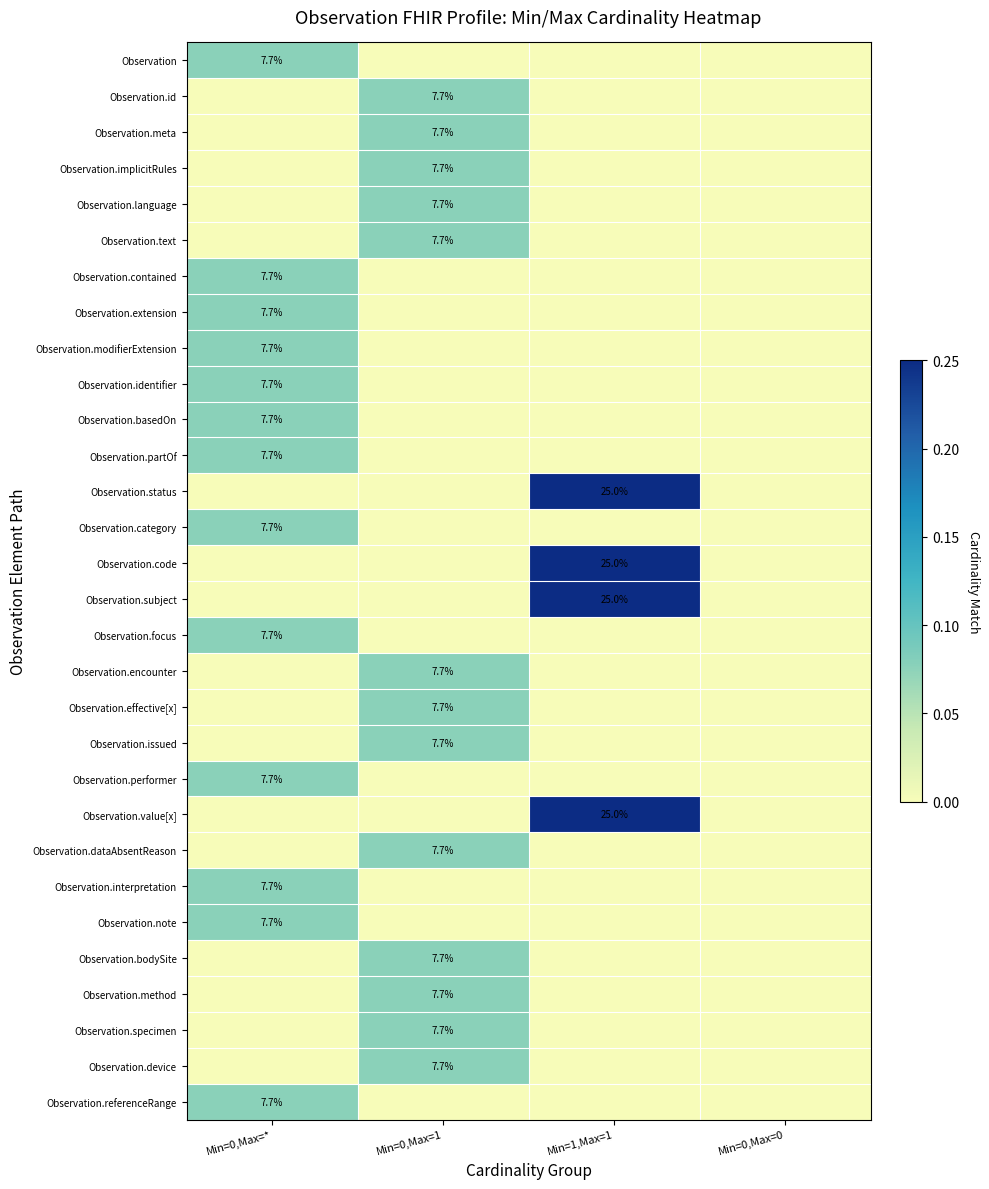

The Observation.implicitRules series shows 7.7 at Min=0,Max=1. True or false?

True